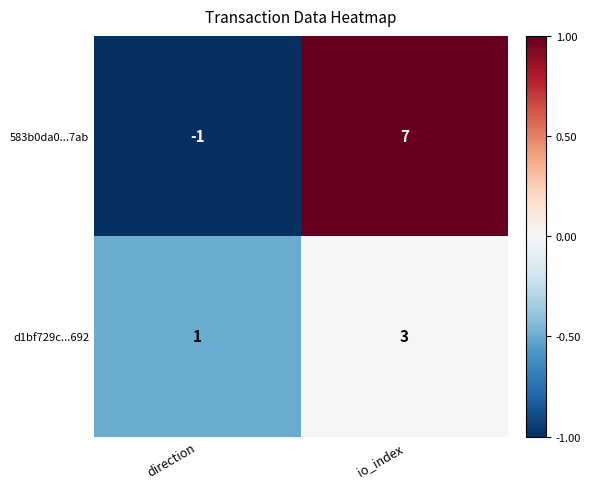

How many negative values does the 583b0da0...7ab series have?

1